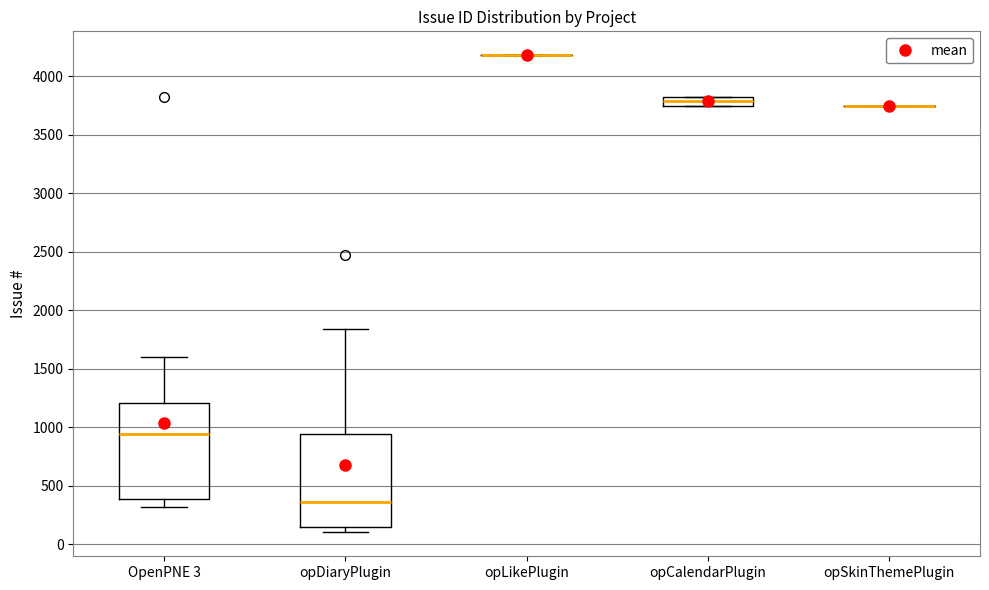

Reading left to right, read every box against the y-axis: the position of its median line, the range the box covers, and the ends of its whiskers. The values are not printed on the chart, so give them approximately, as read against the axis.

OpenPNE 3: median 950, box 400 to 1200, whiskers 300 to 1600
opDiaryPlugin: median 350, box 150 to 950, whiskers 100 to 1850
opLikePlugin: box collapsed to a line at 4200, whiskers 4200 to 4200
opCalendarPlugin: median 3800, box 3750 to 3850, whiskers 3750 to 3850
opSkinThemePlugin: box collapsed to a line at 3750, whiskers 3750 to 3750